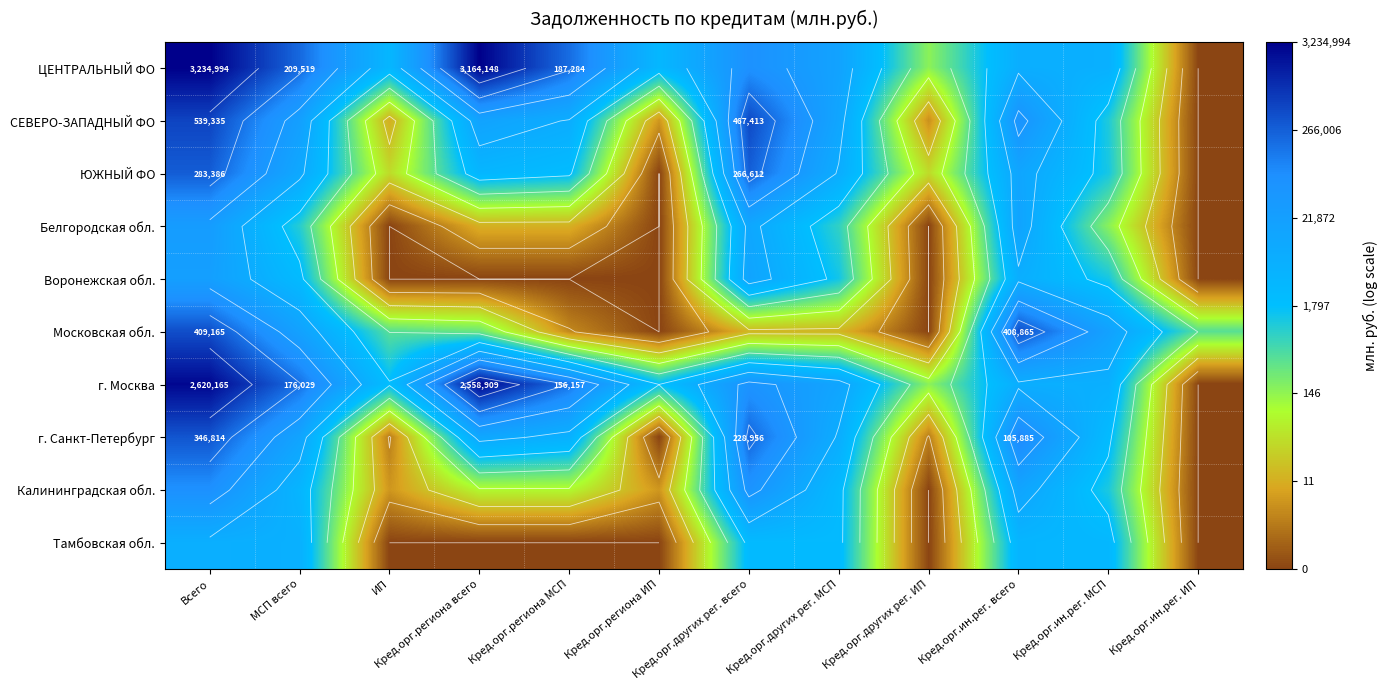

What is the difference between the second highest and second lowest values in the Калининградская обл. series?

10.9